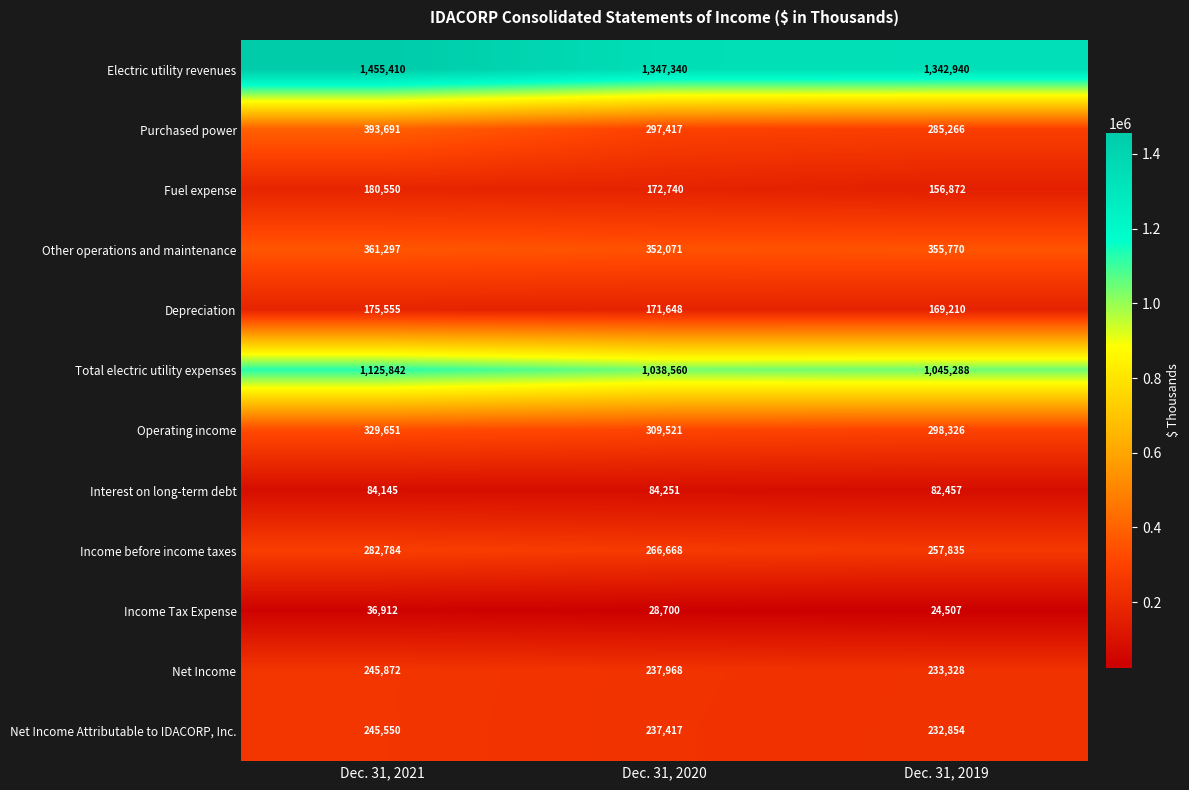

Which series changed the most between Dec. 31, 2021 and Dec. 31, 2019?

Electric utility revenues